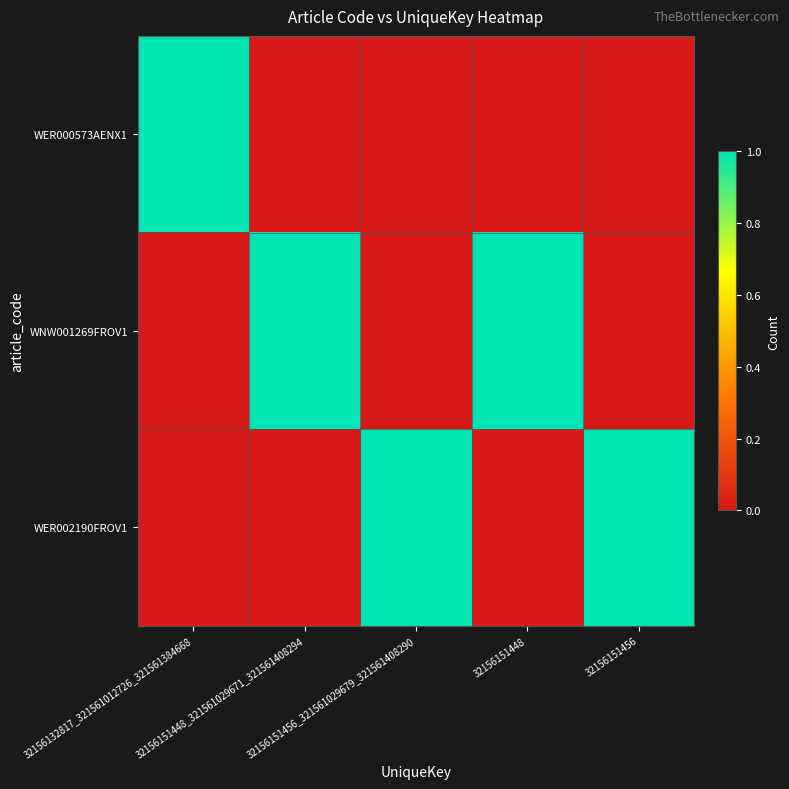

At 32156151448, list the series in order from smallest to largest.

WER000573AENX1, WER002190FROV1, WNW001269FROV1